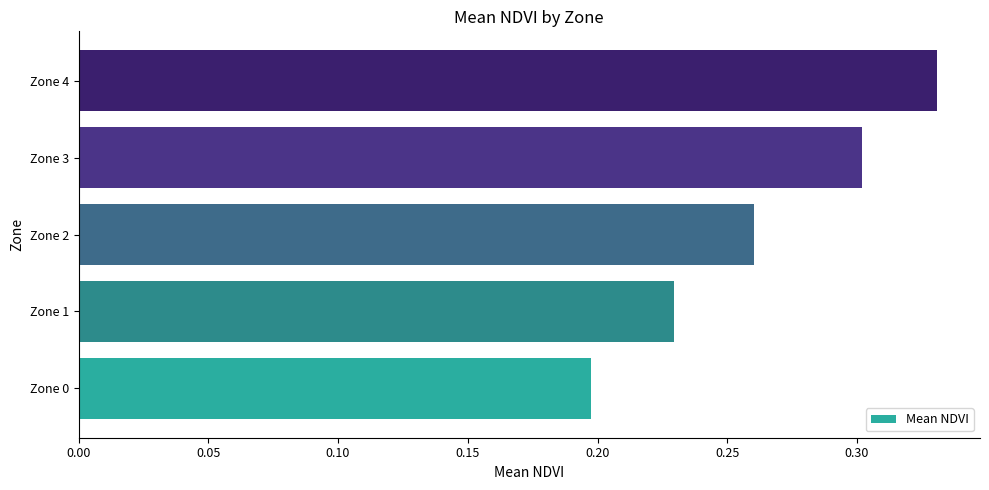

How many bars are there in total?

5